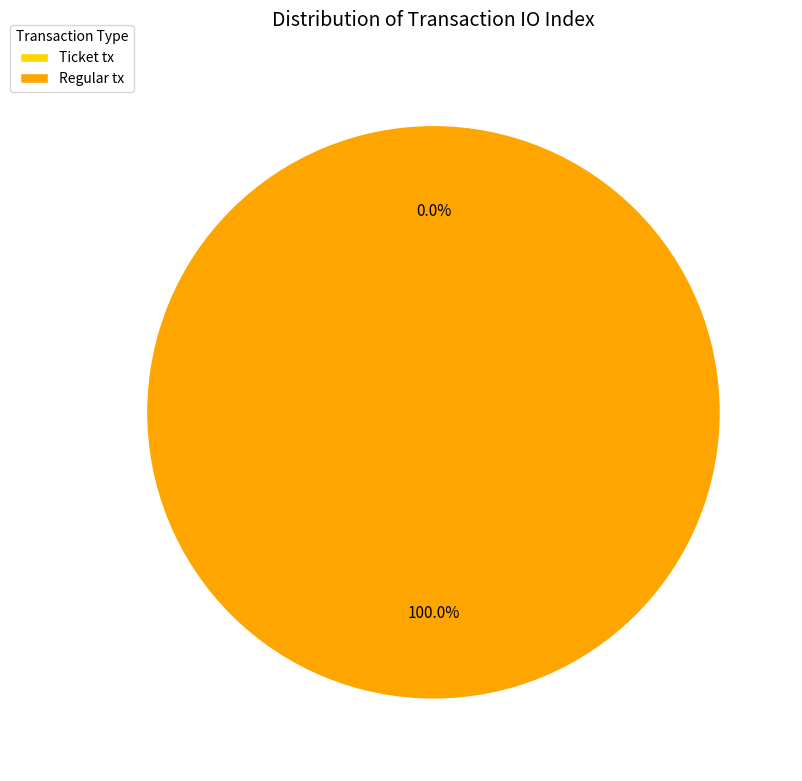

To the nearest percent, what portion does Regular tx represent?

100%